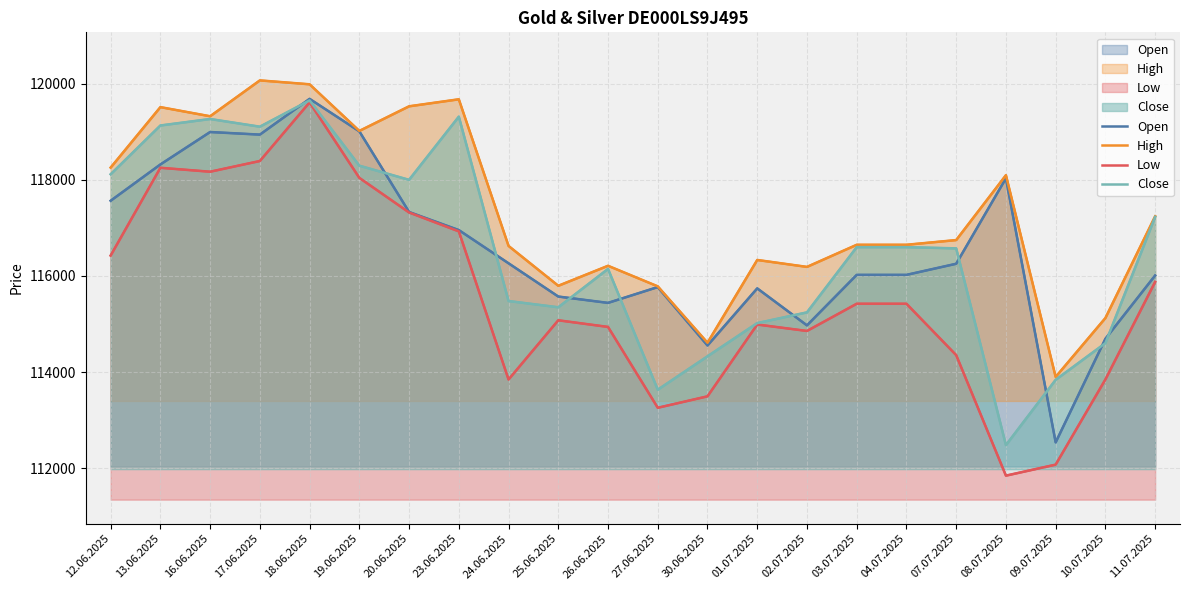

What is the total value across all series at 18.06.2025?

478938